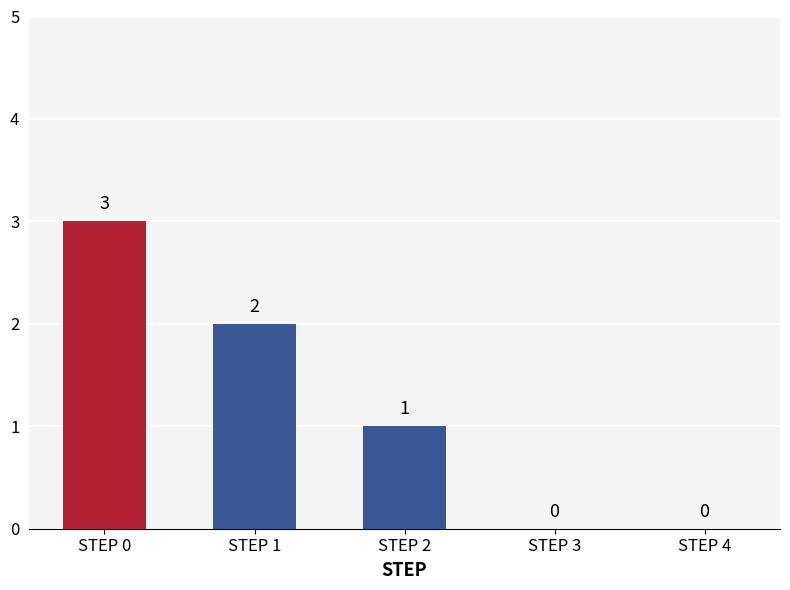

Where does the data first go above 1?

STEP 0